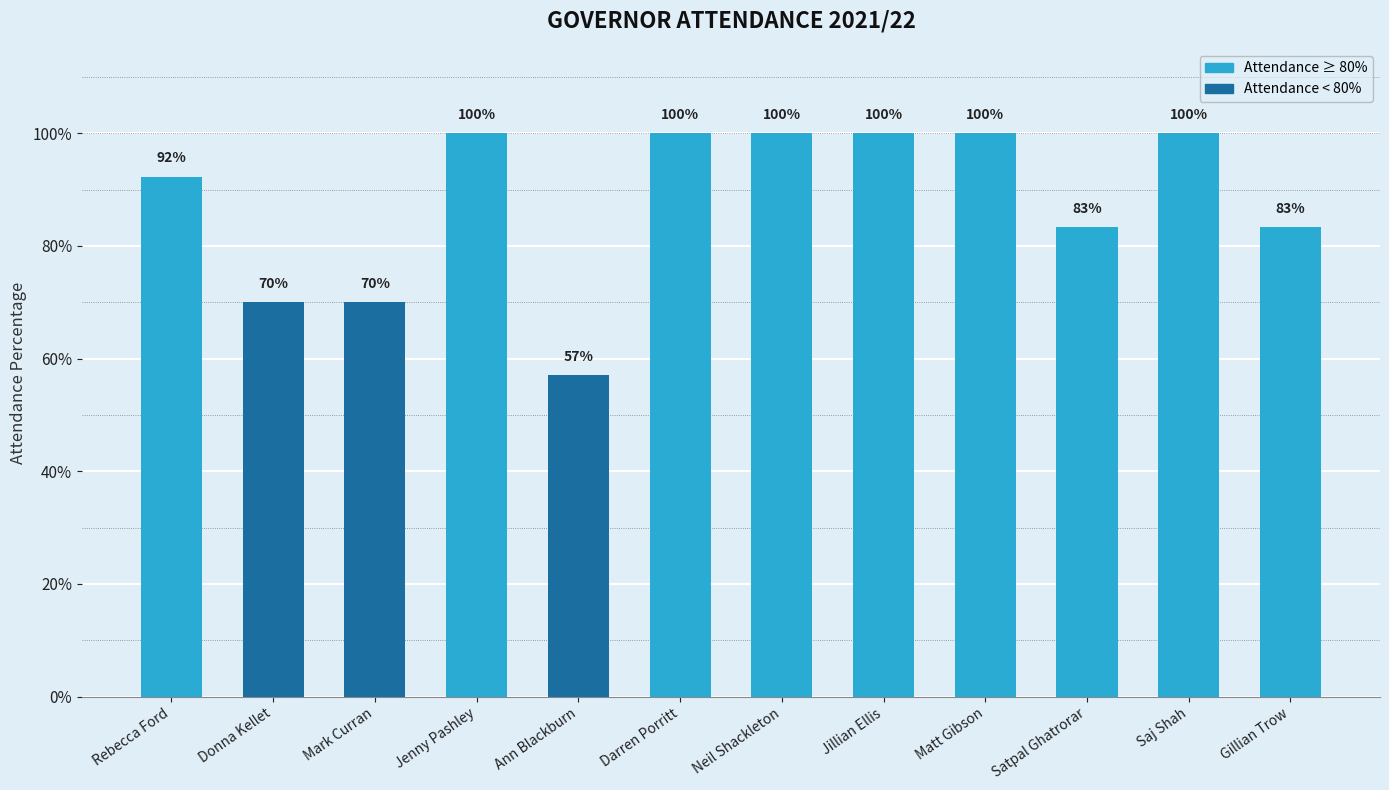

Does the chart contain any negative values?

No